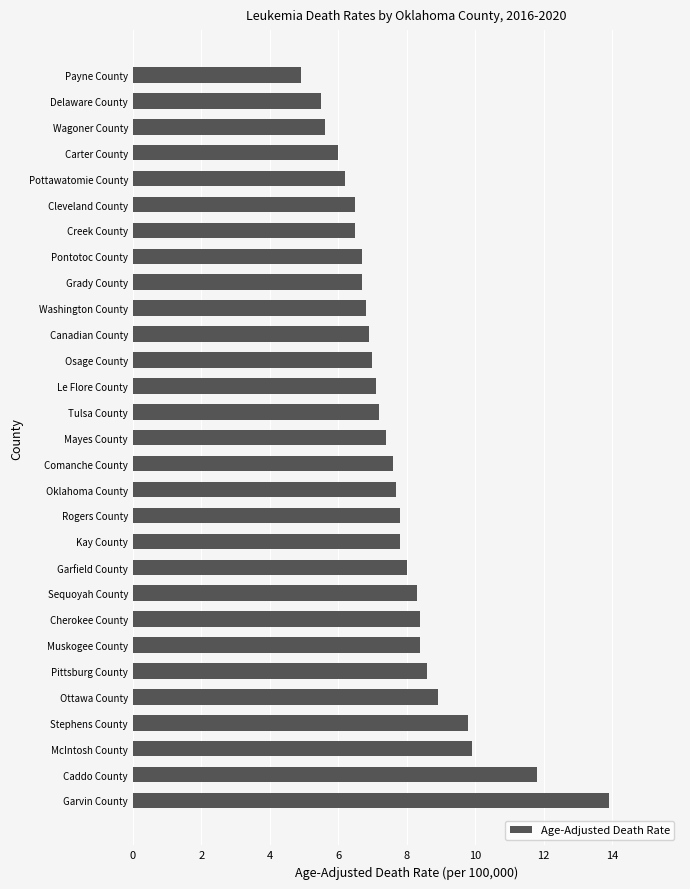

Is it true that the value at Caddo County is 8.2?

False